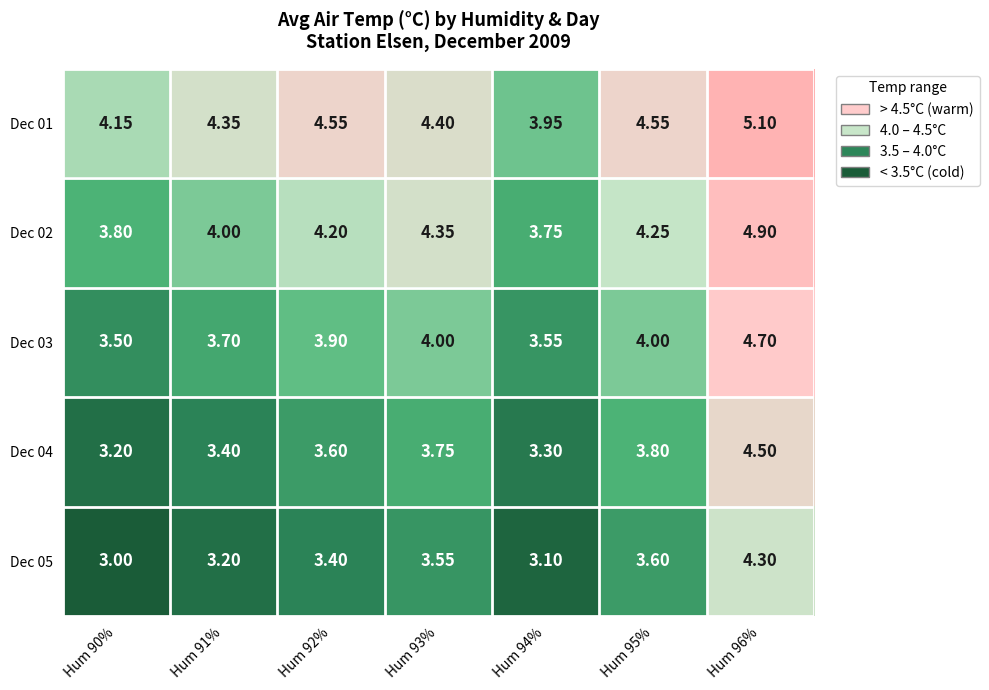

How many distinct data groups are displayed?

5